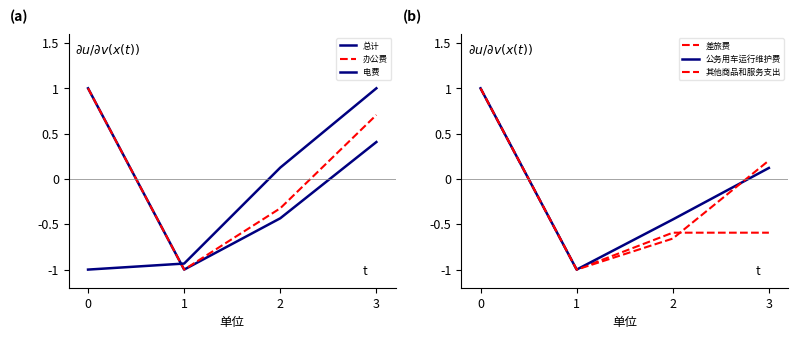

Does the chart display data point markers on the line(s)?

No